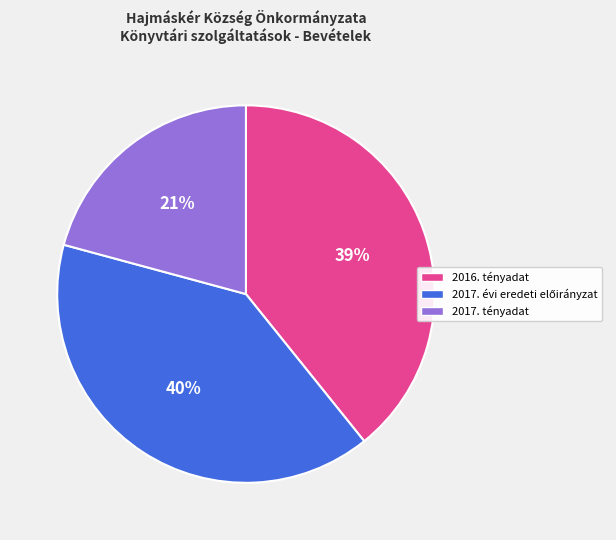

Do 2017. tényadat and 2016. tényadat together represent more than half of the pie?

Yes